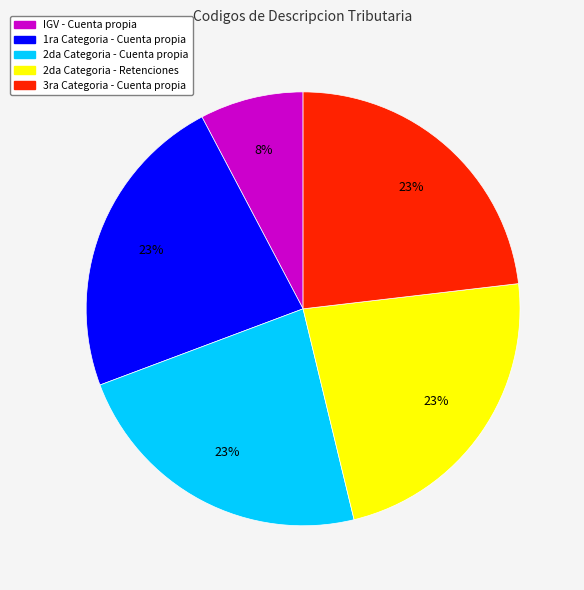

What is the ratio of the value at 1ra Categoria - Cuenta propia to the value at 2da Categoria - Cuenta propia?

1.0